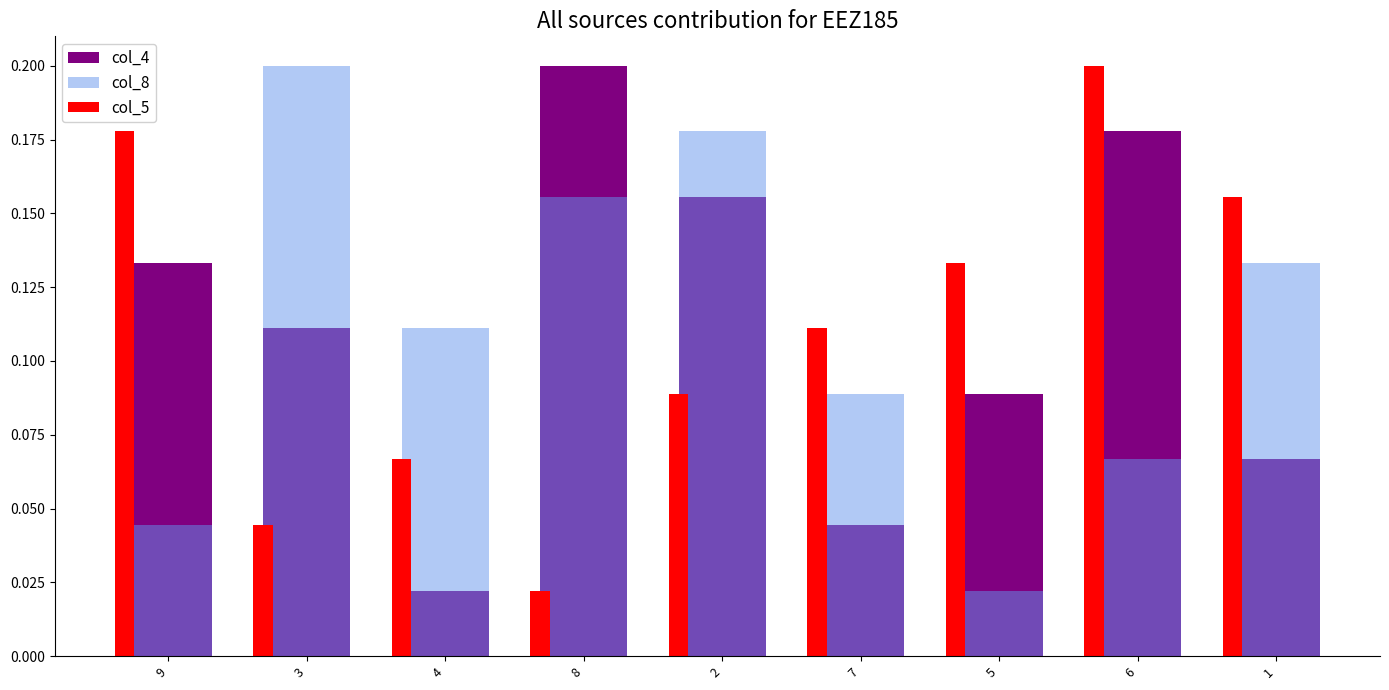

What are all the series names shown in the legend?

col_4, col_8, col_5